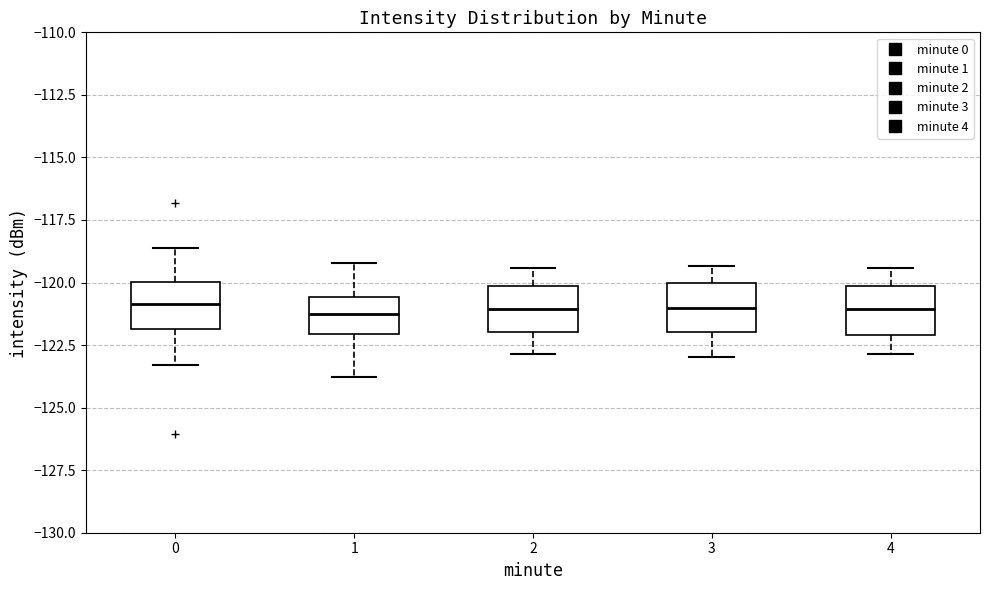

Where does the median line of the box at x = 0 sit on the y-axis? The values are not printed on the chart, so give them approximately, as read against the axis.

-121.0